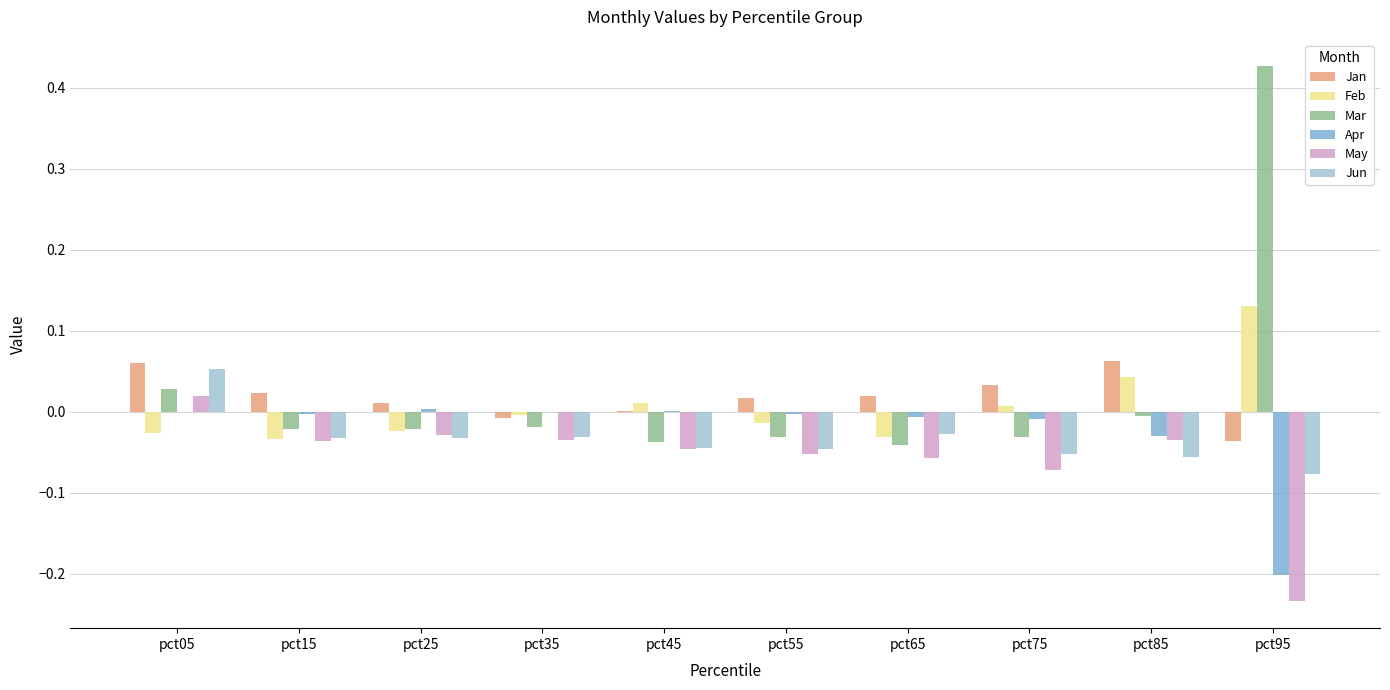

What is the sum of all May values?

-0.6